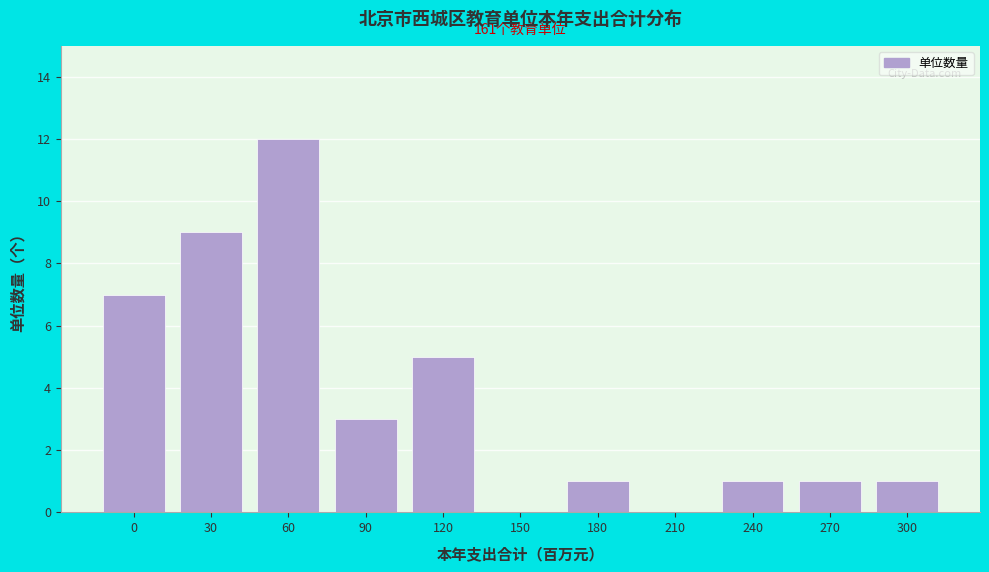

Reading right to left, list all the values displayed in this chart.

300=1	270=1	240=1	210=0	180=1	150=0	120=5	90=3	60=12	30=9	0=7